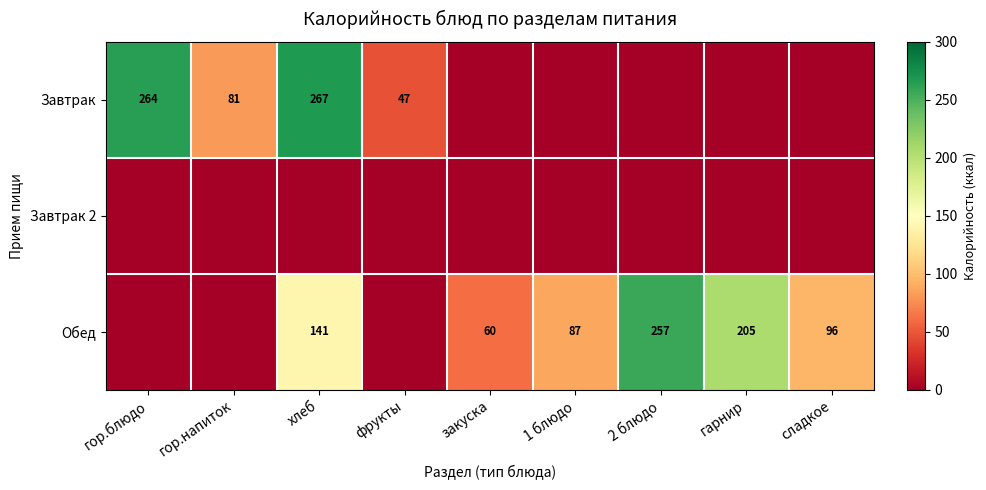

True or false: Обед has a value of 40 at сладкое.

False